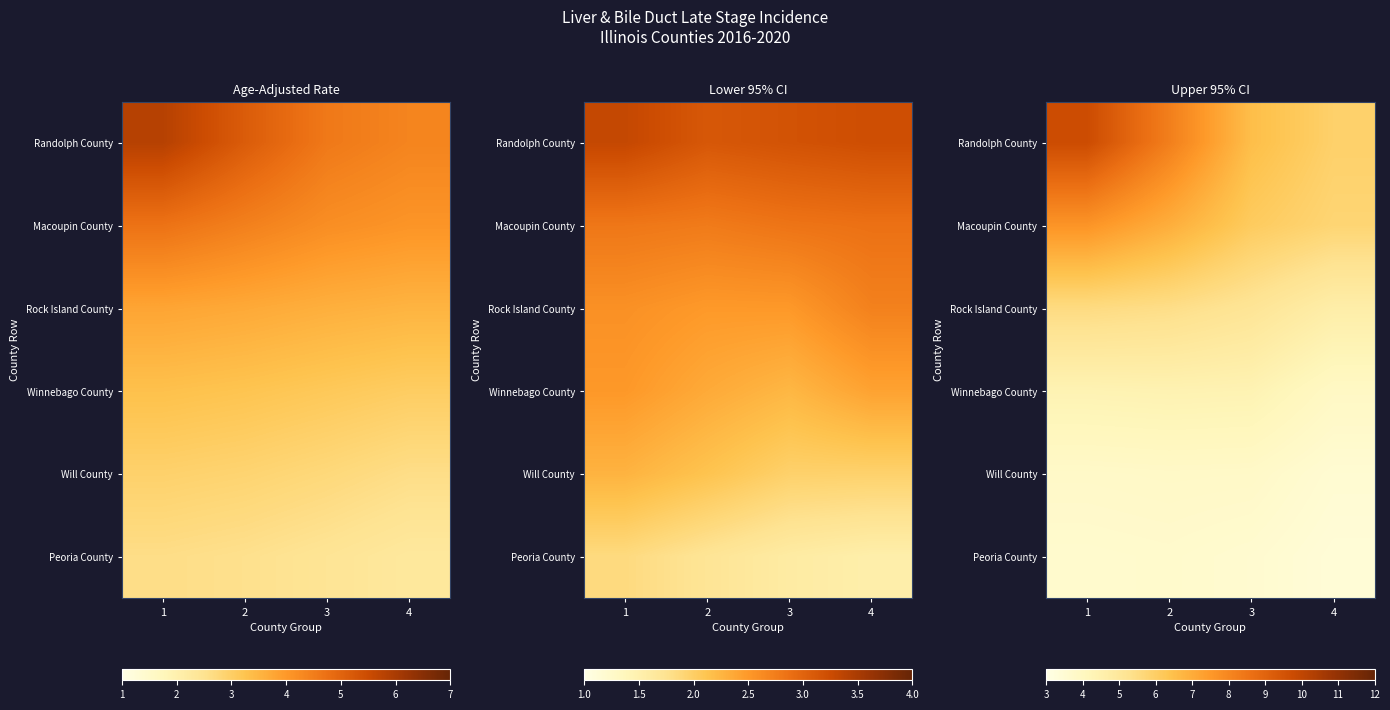

What is the difference between the highest and lowest values at 2?

4.5